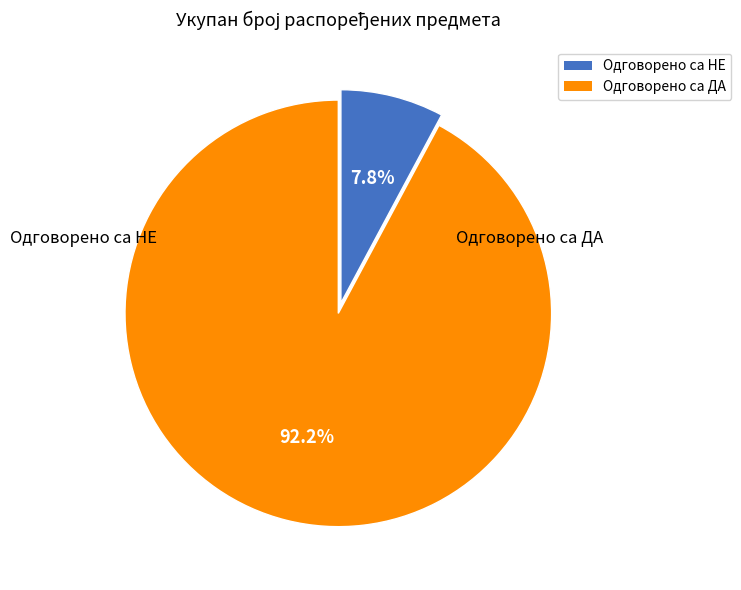

True or false: Одговорено са НЕ accounts for 8% of the total.

True